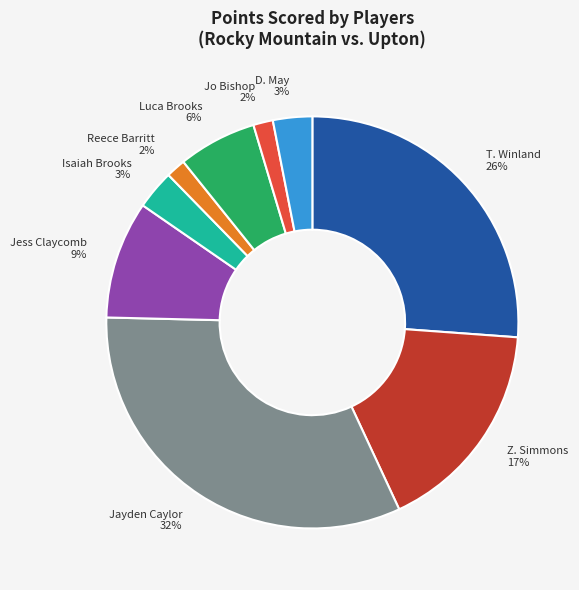

To the nearest percent, what is the average slice percentage?

11%